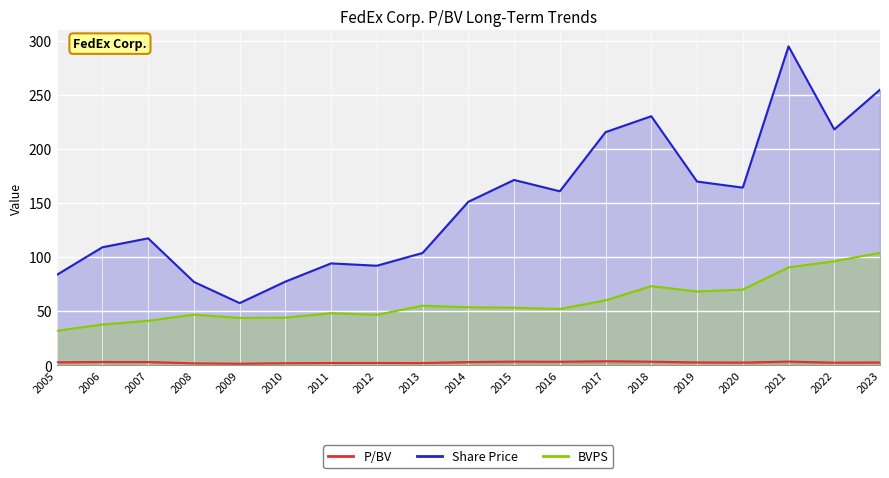

What is the highest value of the P/BV series?

3.6